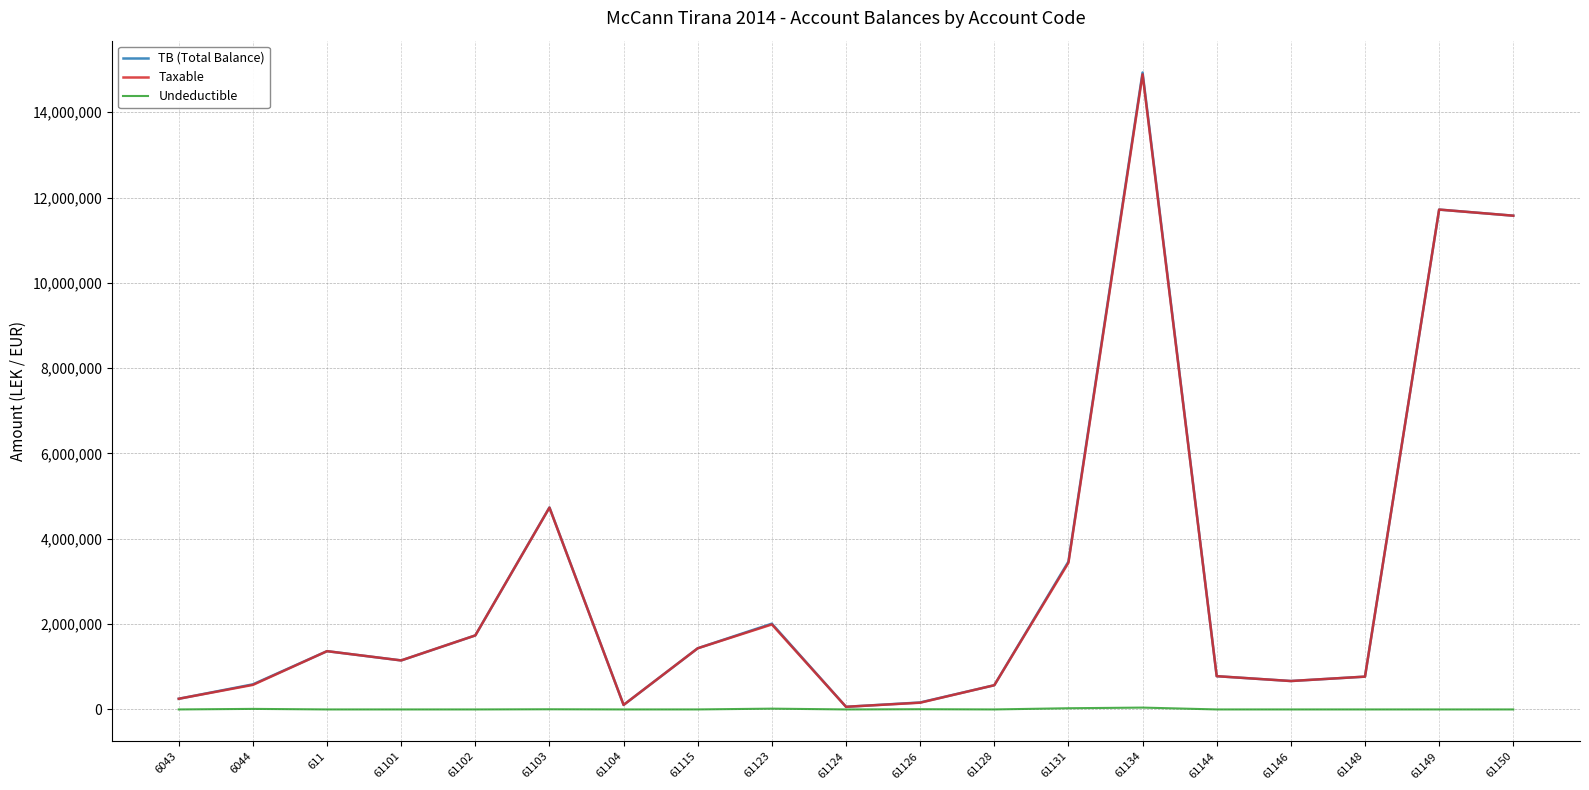

Which series has the widest spread of values?

TB (Total Balance)